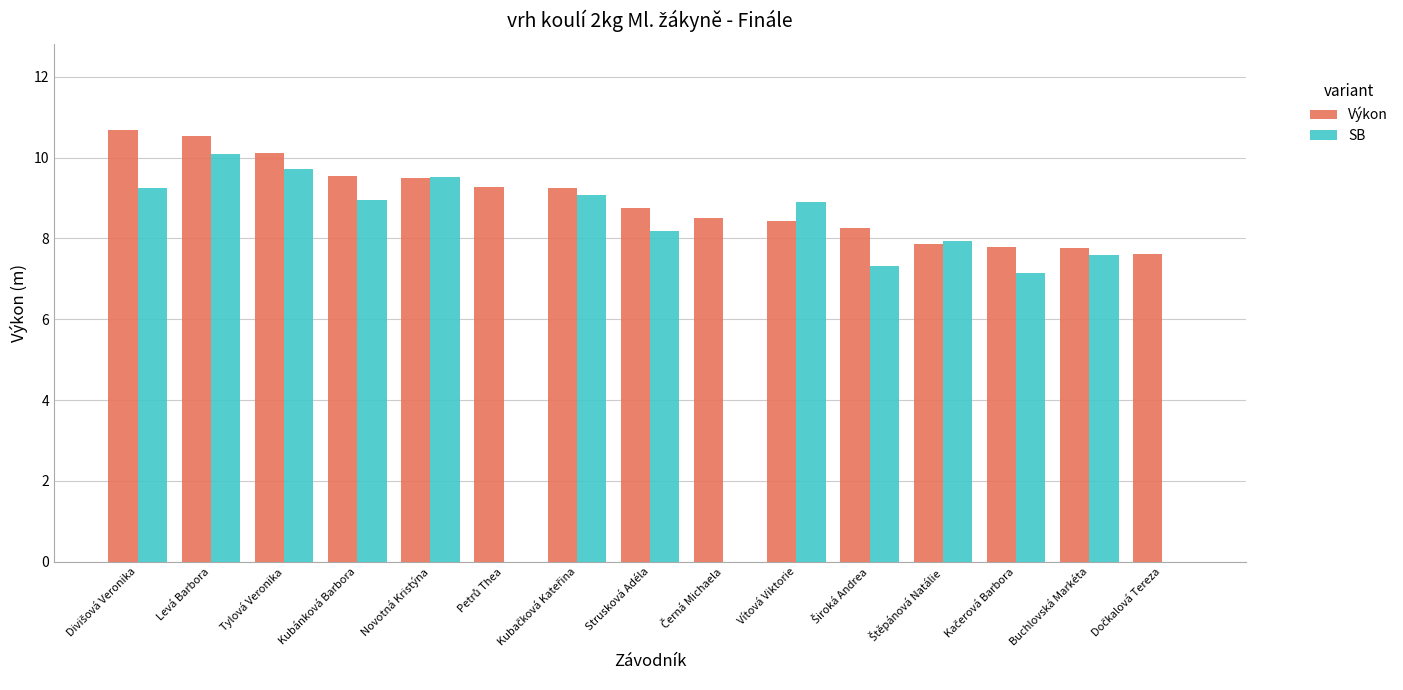

Which series has the largest total across all categories?

Výkon